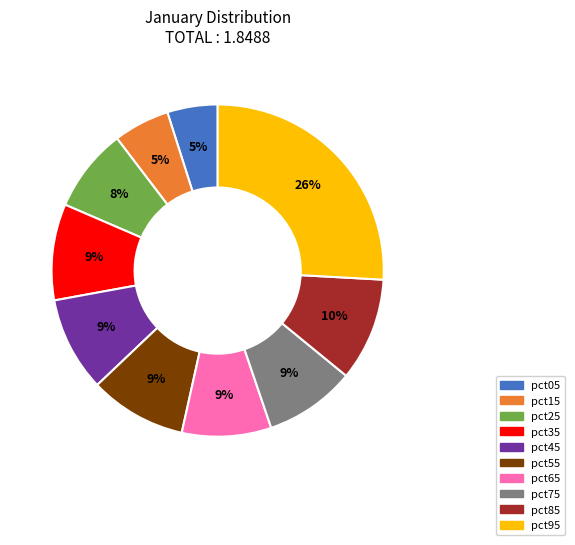

Which slice is the largest?

pct95